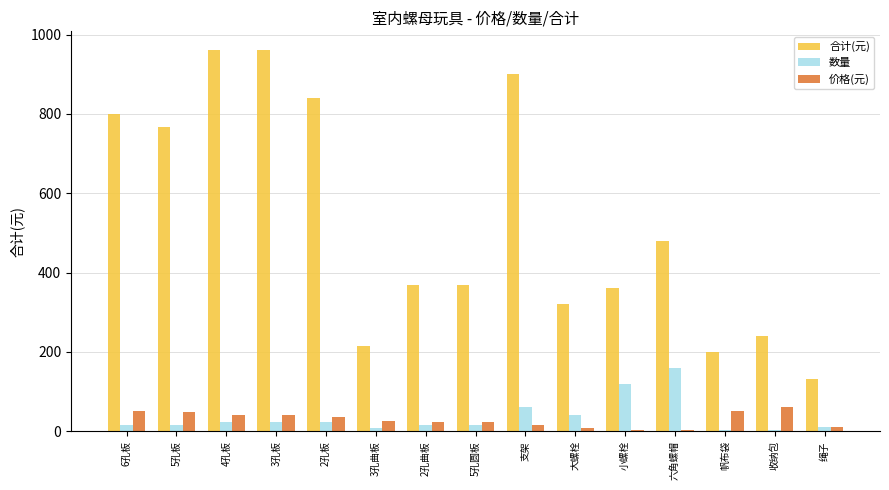

How many data points does each series have?

15